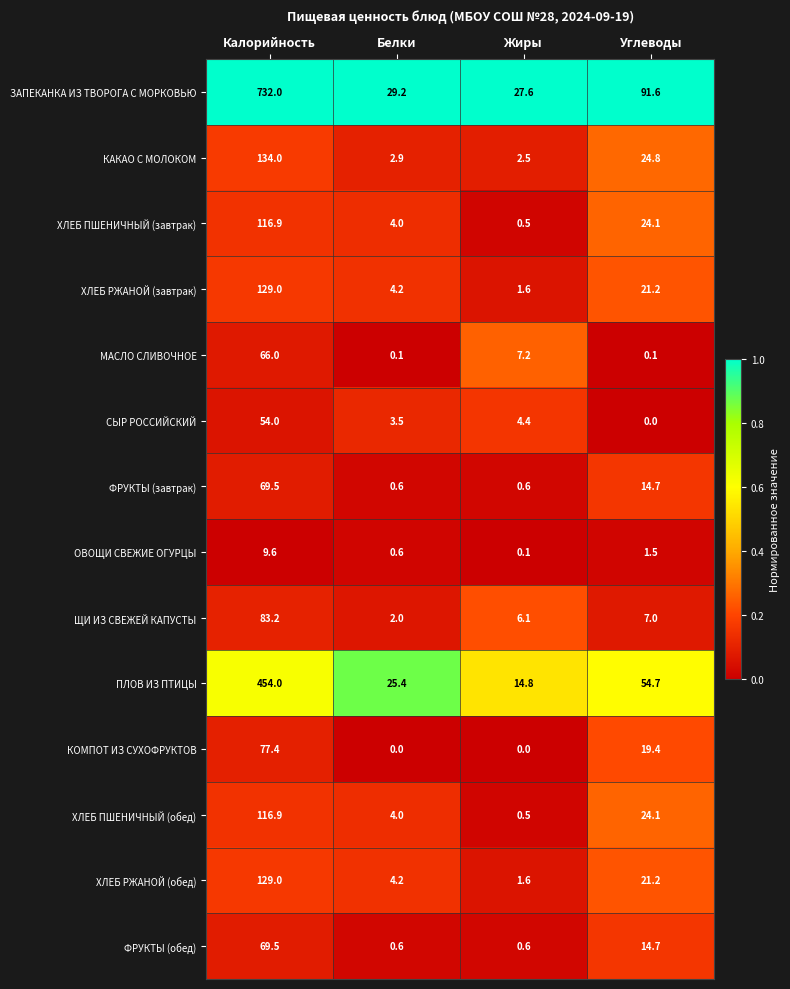

The ПЛОВ ИЗ ПТИЦЫ series shows 630.3 at Калорийность. True or false?

False